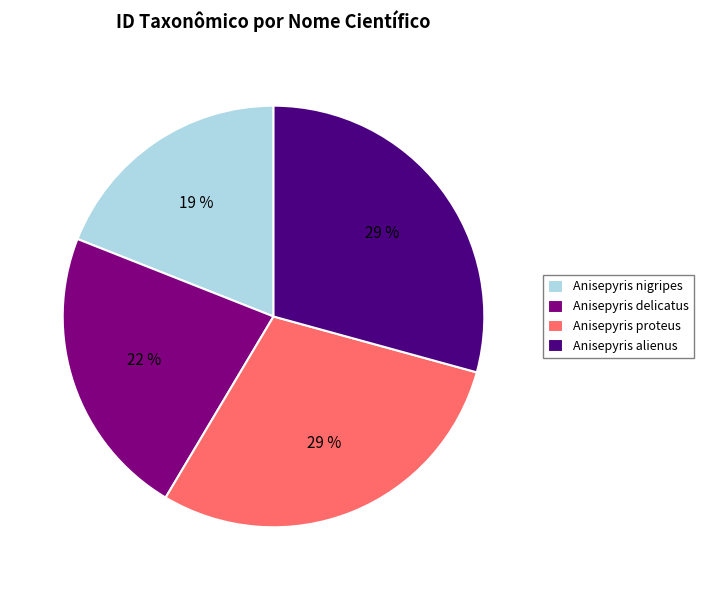

Which slice is the smallest?

Anisepyris nigripes